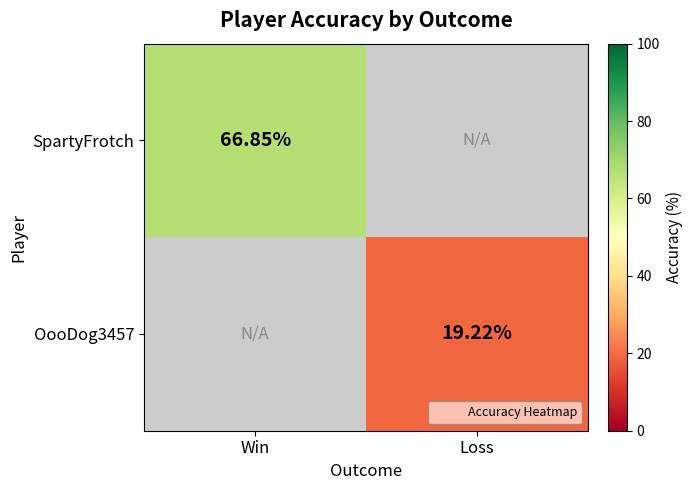

How many distinct data groups are displayed?

2